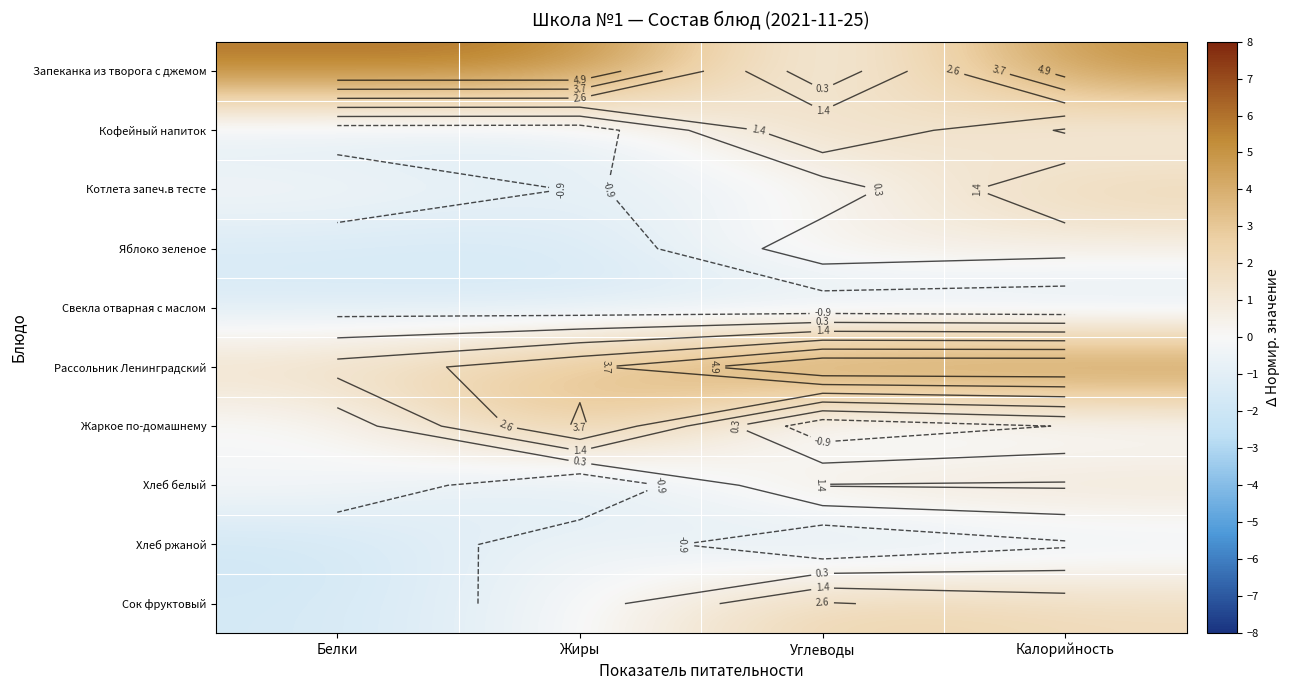

What is the spread (max minus min) of values at Жиры?

8.0